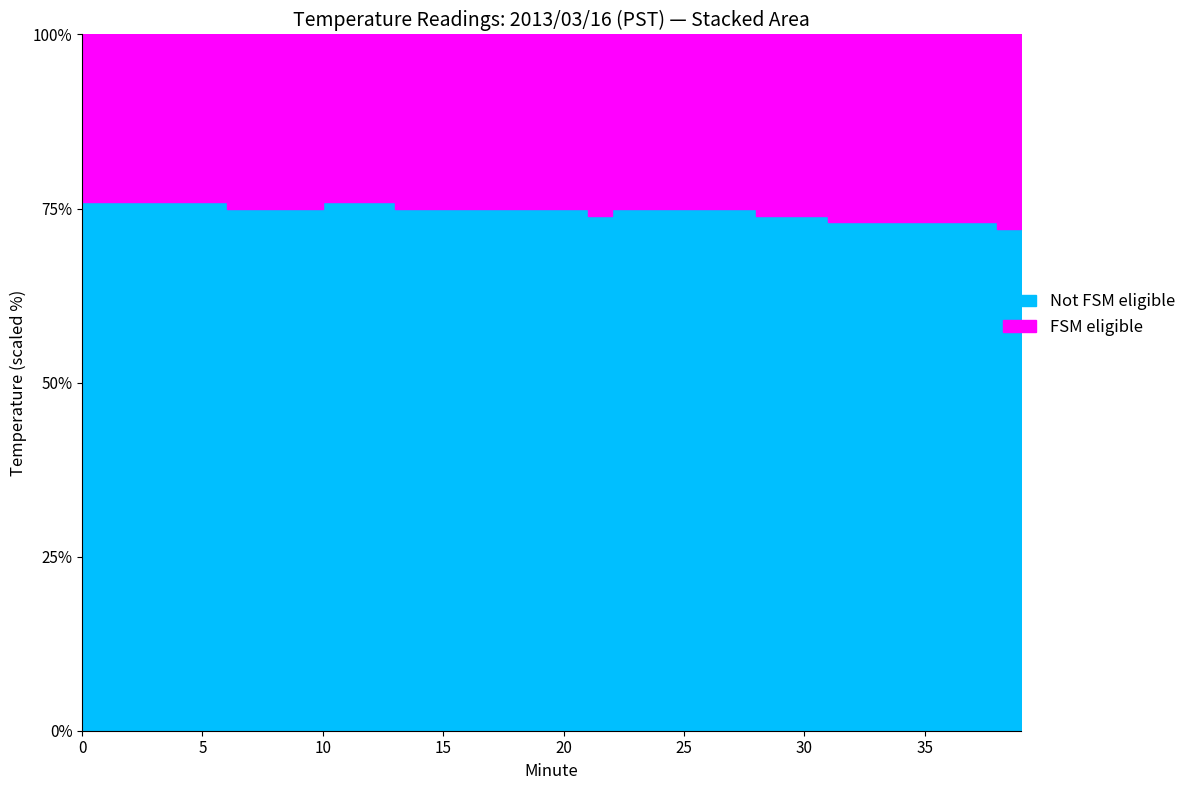

At which category does the chart reach its minimum across all series?

6